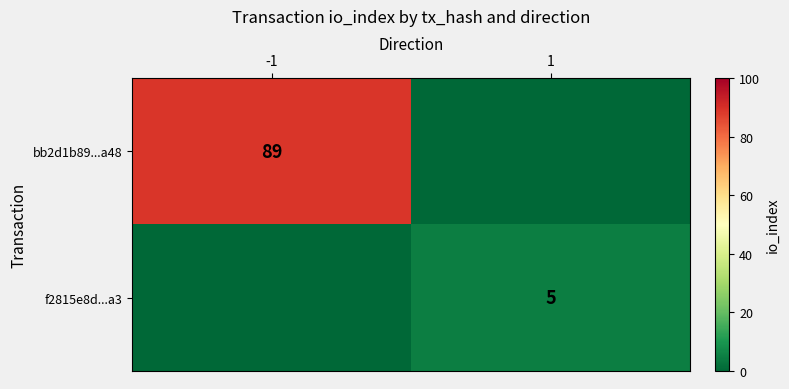

Is the value of bb2d1b89...a48 at -1 greater than the value of f2815e8d...a3 at 1?

Yes